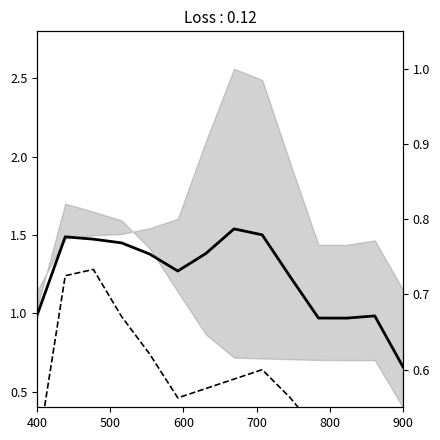

How many lines are shown in the chart?

2